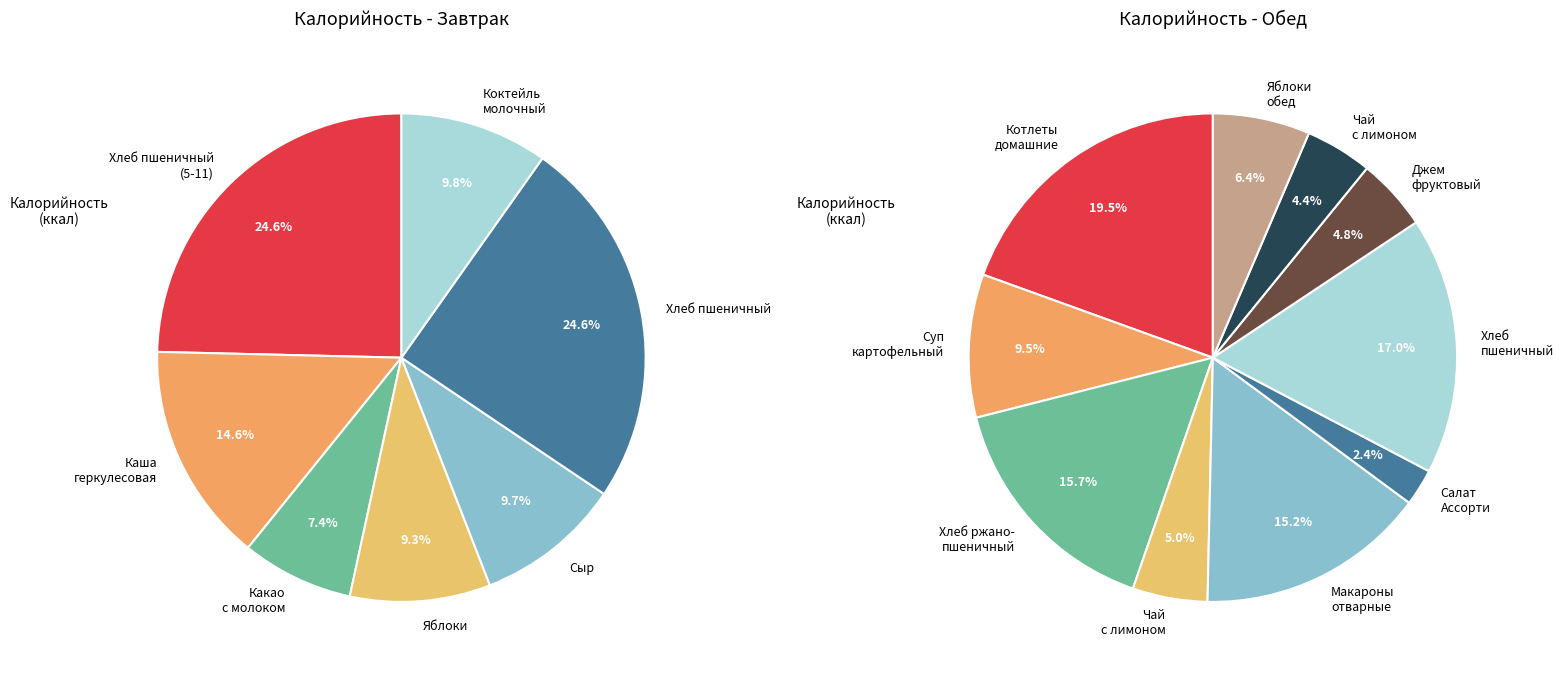

Does Хлеб ржано-пшеничный represent more than half of the total?

No